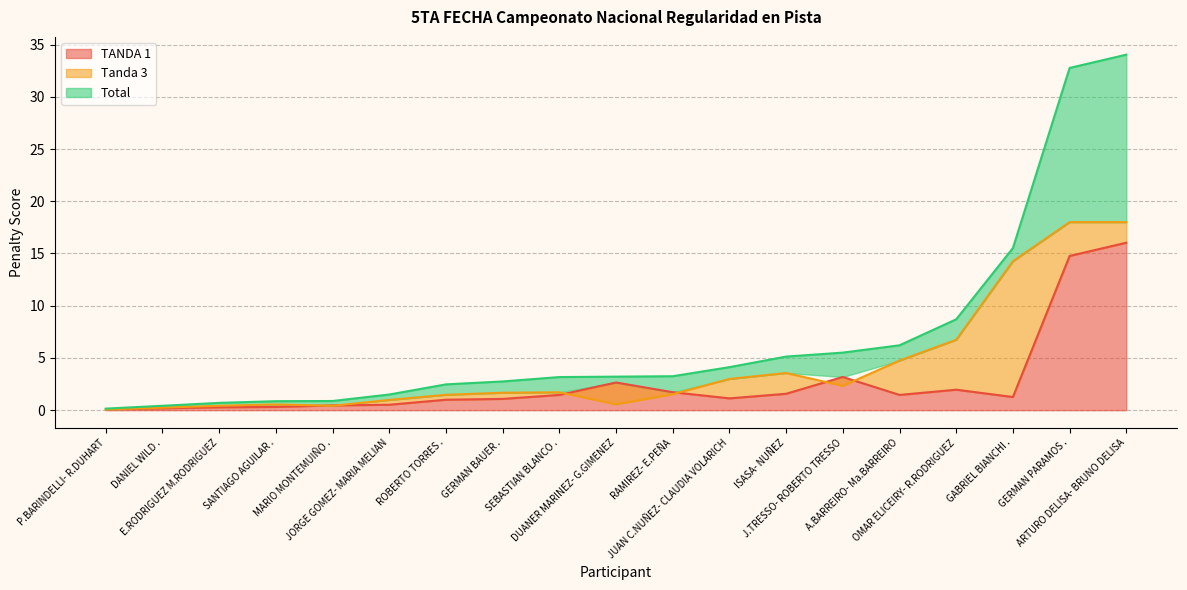

What is the difference between the maximum and minimum values in the Tanda 3 series?

17.9